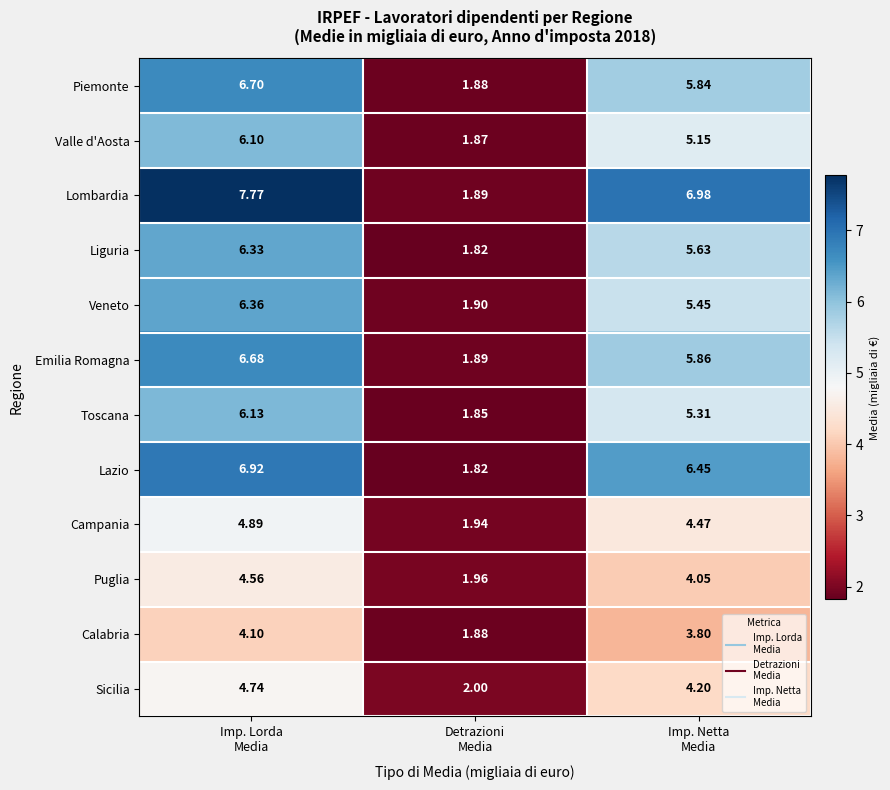

Which series has the largest total across all categories?

Lombardia